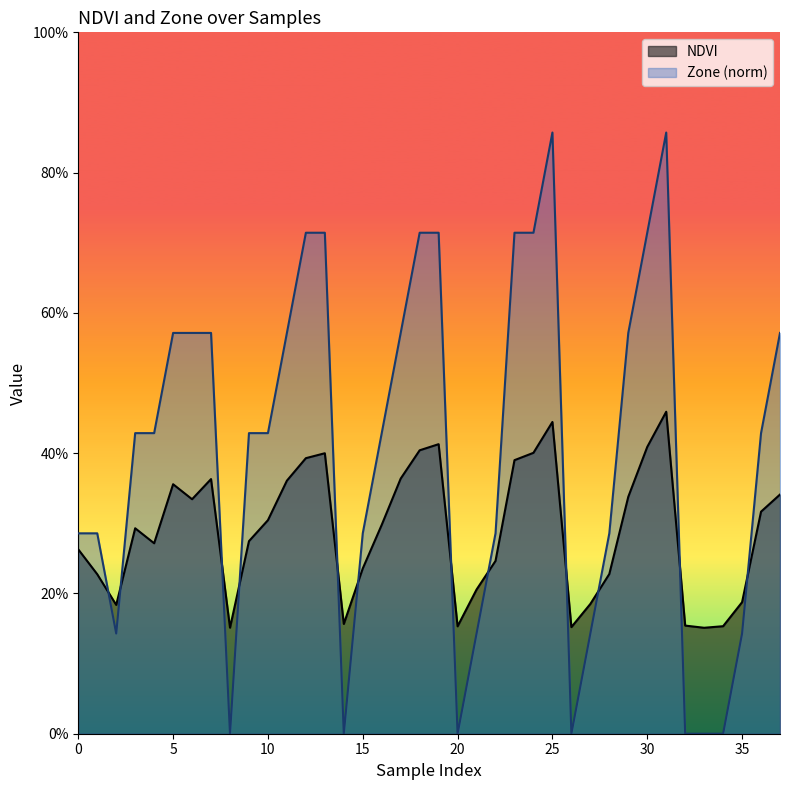

True or false: Zone has a value of 0.2 at 18.

False